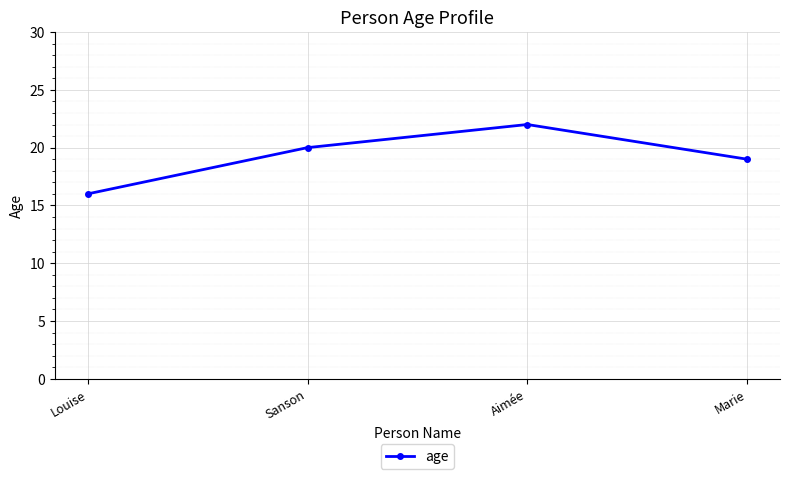

At which category does the chart reach its peak across all series?

Aimée